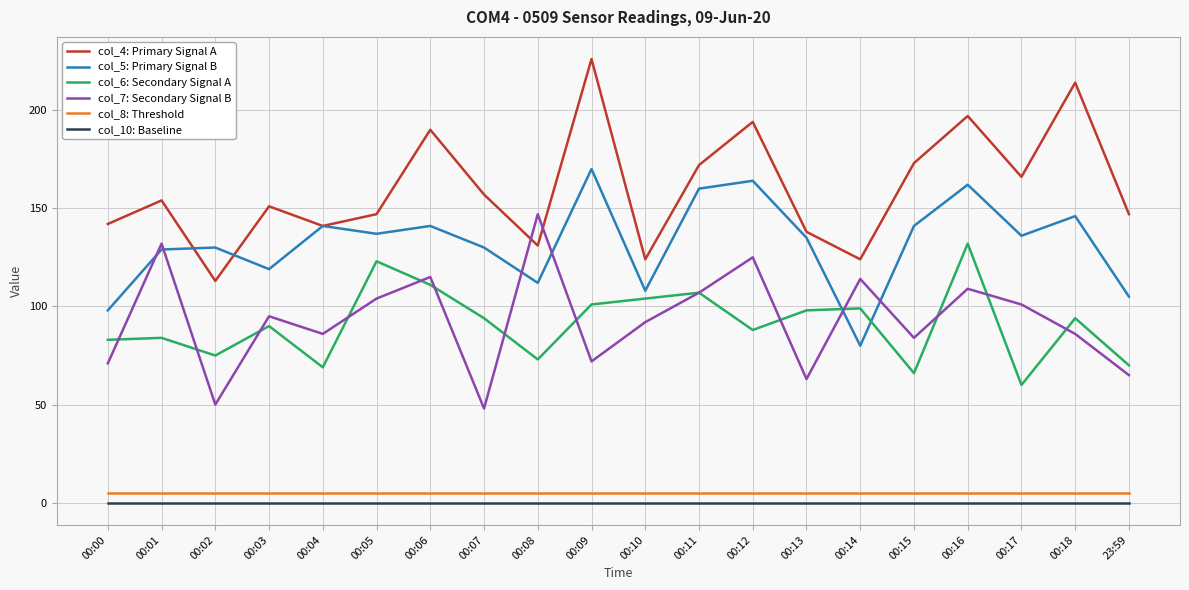

Reading left to right, transcribe all the data shown in this chart.

col_4: Primary Signal A: 00:00=142	00:01=154	00:02=113	00:03=151	00:04=141	00:05=147	00:06=190	00:07=157	00:08=131	00:09=226	00:10=124	00:11=172	00:12=194	00:13=138	00:14=124	00:15=173	00:16=197	00:17=166	00:18=214	23:59=147
col_5: Primary Signal B: 00:00=98	00:01=129	00:02=130	00:03=119	00:04=141	00:05=137	00:06=141	00:07=130	00:08=112	00:09=170	00:10=108	00:11=160	00:12=164	00:13=135	00:14=80	00:15=141	00:16=162	00:17=136	00:18=146	23:59=105
col_6: Secondary Signal A: 00:00=83	00:01=84	00:02=75	00:03=90	00:04=69	00:05=123	00:06=111	00:07=94	00:08=73	00:09=101	00:10=104	00:11=107	00:12=88	00:13=98	00:14=99	00:15=66	00:16=132	00:17=60	00:18=94	23:59=70
col_7: Secondary Signal B: 00:00=71	00:01=132	00:02=50	00:03=95	00:04=86	00:05=104	00:06=115	00:07=48	00:08=147	00:09=72	00:10=92	00:11=107	00:12=125	00:13=63	00:14=114	00:15=84	00:16=109	00:17=101	00:18=86	23:59=65
col_8: Threshold: 00:00=5	00:01=5	00:02=5	00:03=5	00:04=5	00:05=5	00:06=5	00:07=5	00:08=5	00:09=5	00:10=5	00:11=5	00:12=5	00:13=5	00:14=5	00:15=5	00:16=5	00:17=5	00:18=5	23:59=5
col_10: Baseline: 00:00=0	00:01=0	00:02=0	00:03=0	00:04=0	00:05=0	00:06=0	00:07=0	00:08=0	00:09=0	00:10=0	00:11=0	00:12=0	00:13=0	00:14=0	00:15=0	00:16=0	00:17=0	00:18=0	23:59=0